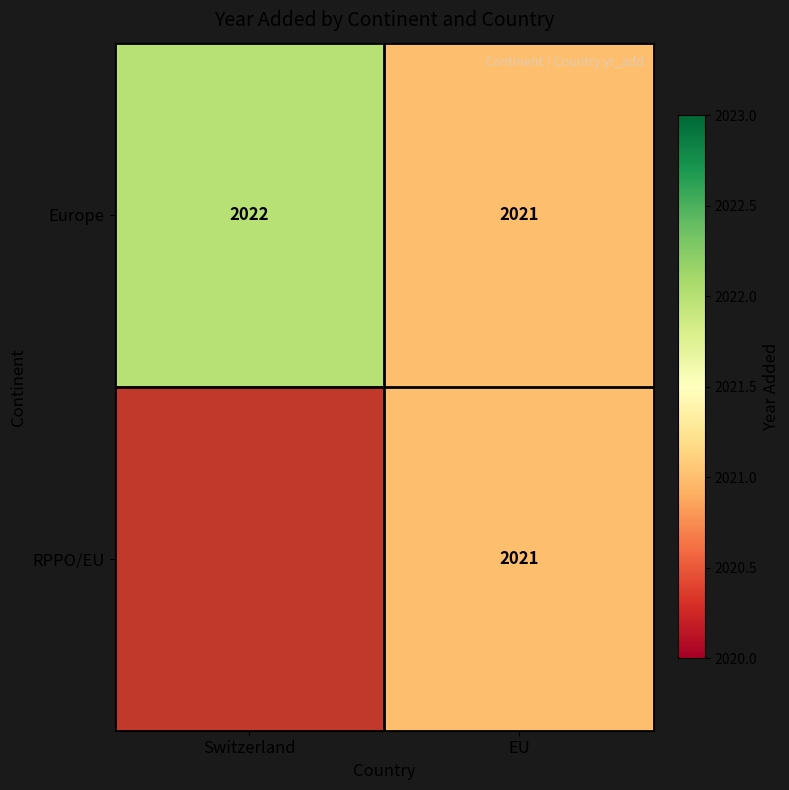

True or false: Europe has a value of 2022 at Switzerland.

True